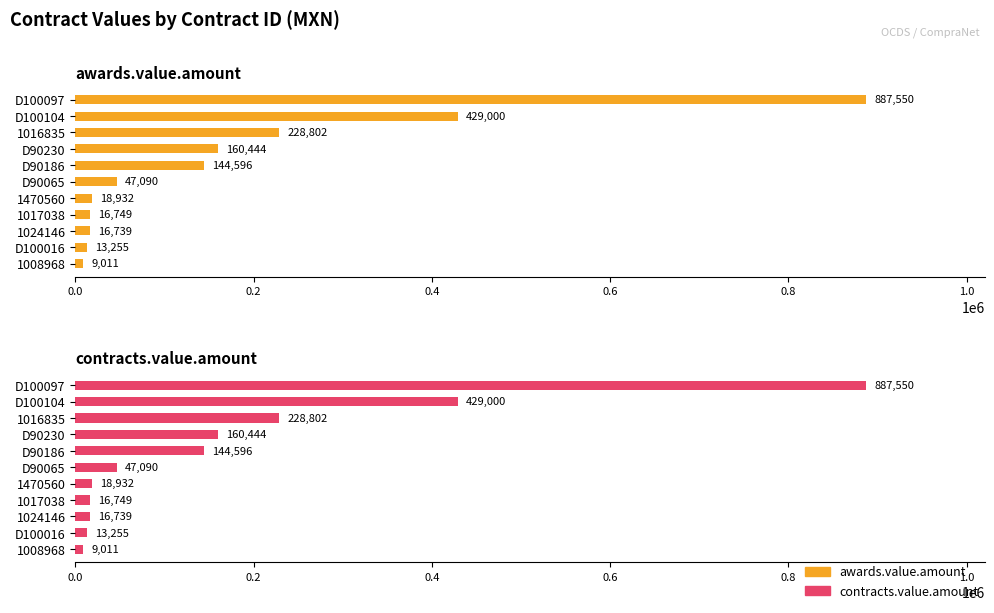

How many bars are there in total?

22